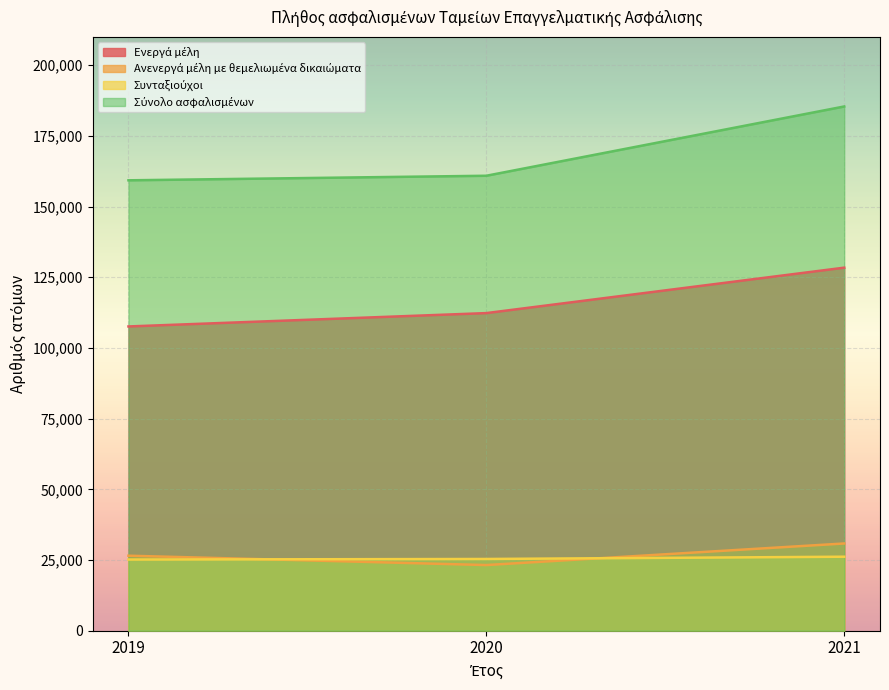

Which label corresponds to the smallest value in the chart?

2020